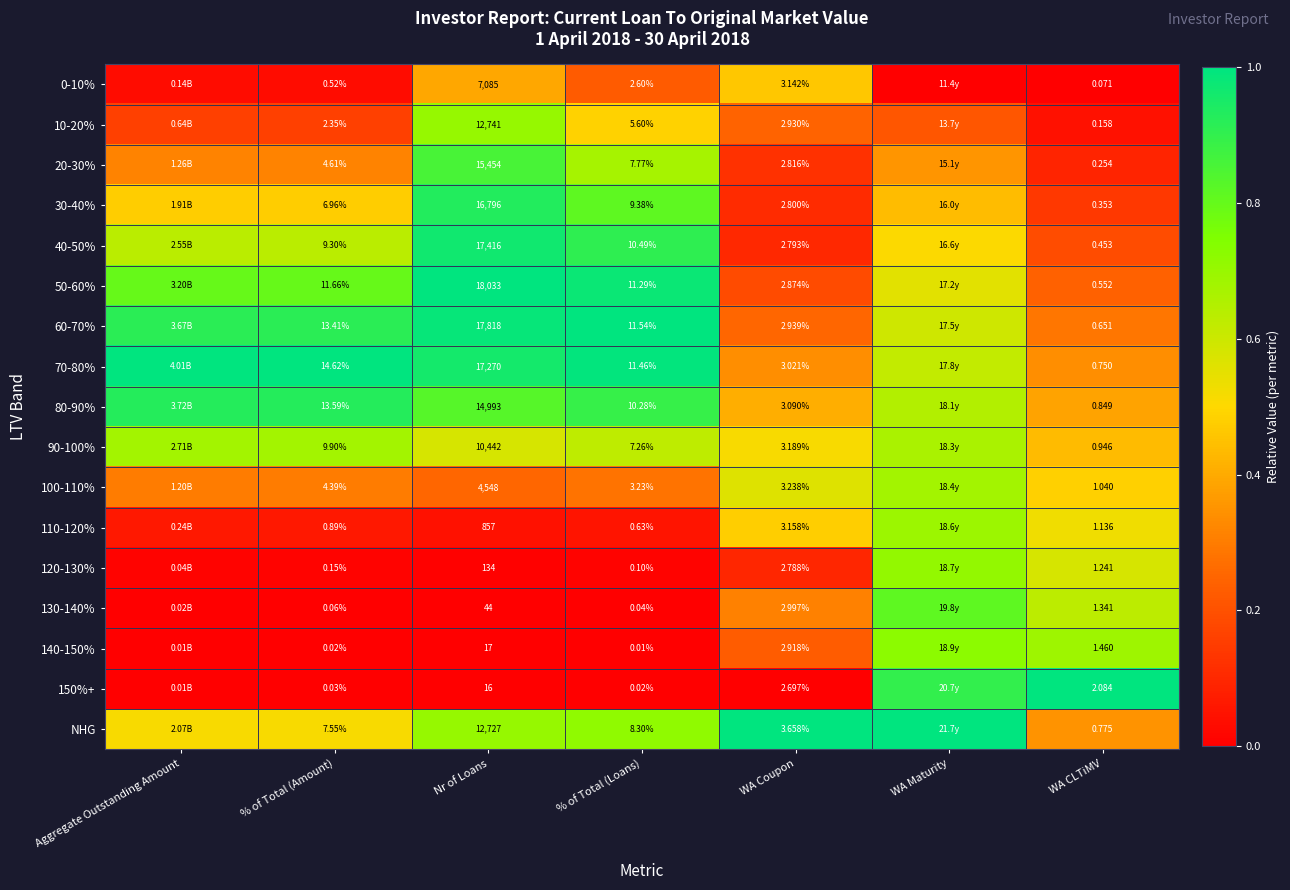

True or false: 60-70% has a value of 1.4 at Aggregate Outstanding Amount.

False